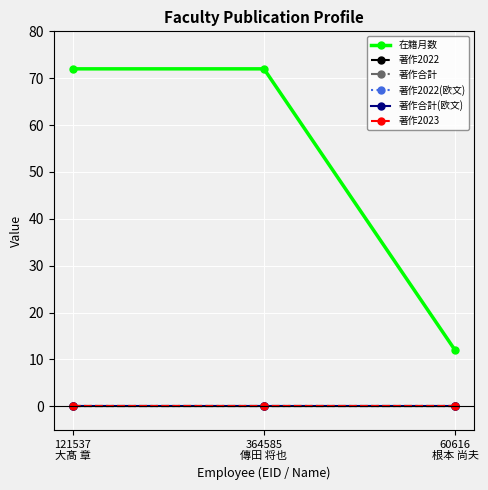

Is this an area chart (filled region under the line)?

No